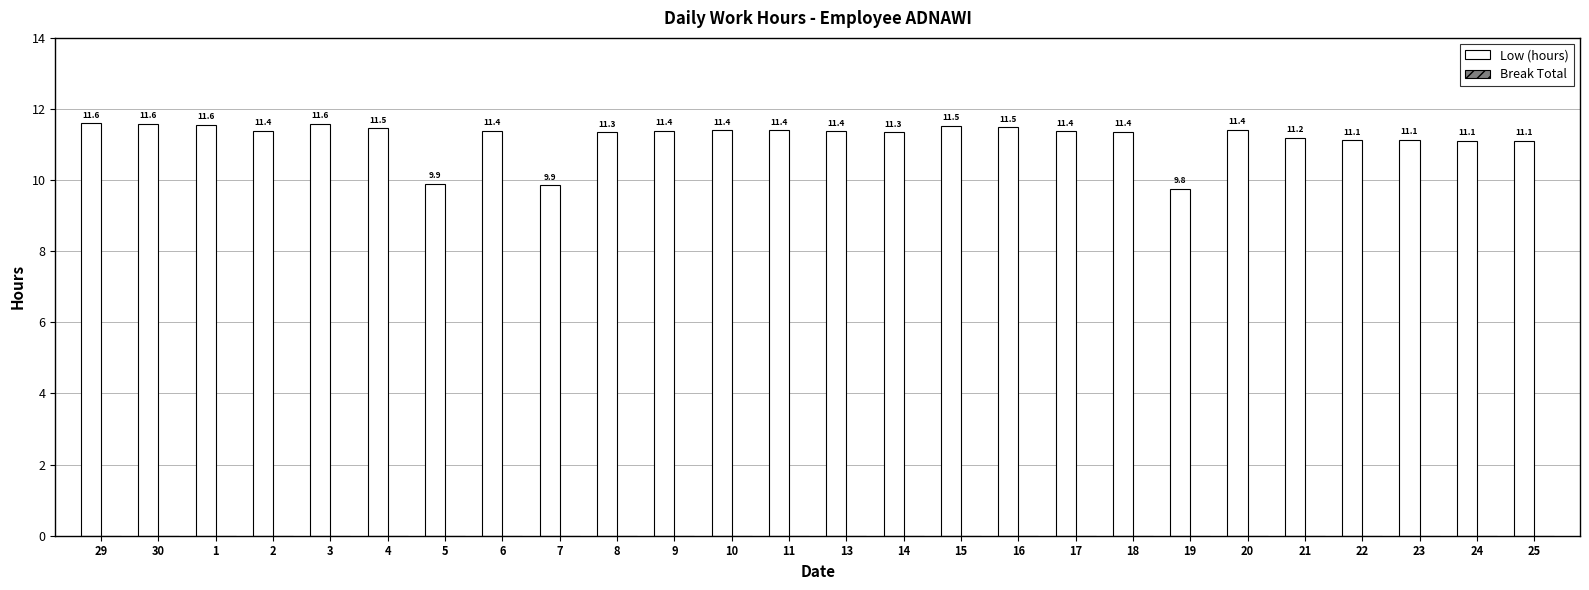

Does the chart contain any negative values?

No